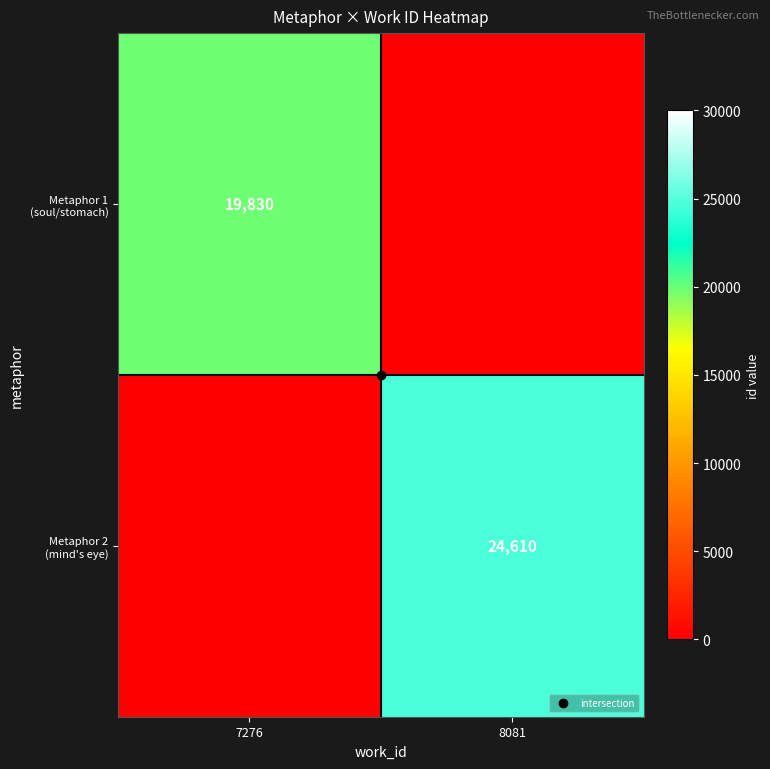

Count the number of categories in the chart.

2